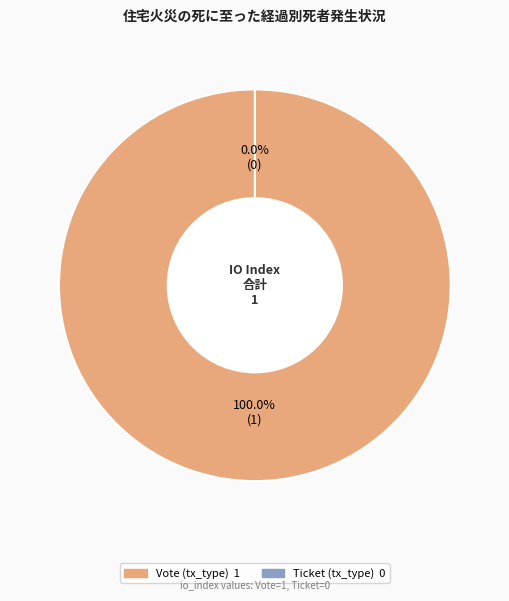

To the nearest percent, what is the combined percentage of Vote (tx_type) and Ticket (tx_type)?

100%